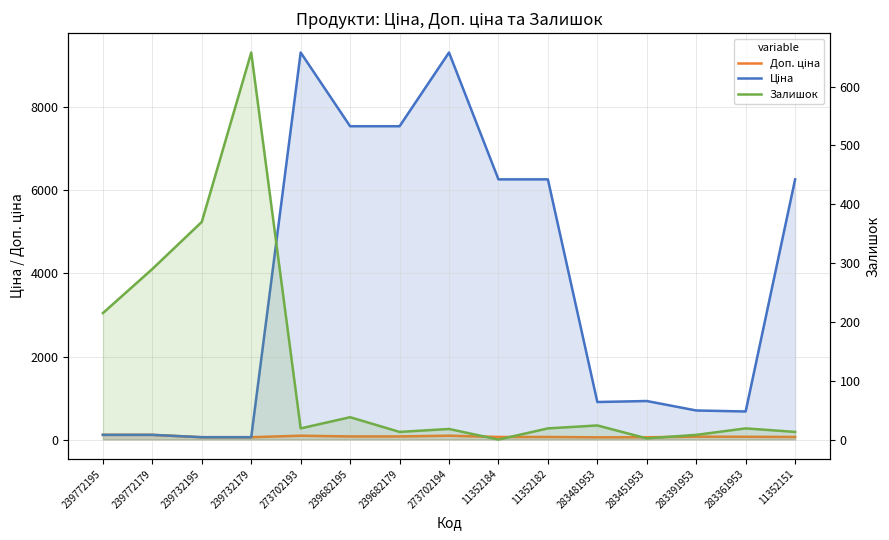

Rank the categories by Доп. ціна value from highest to lowest.

239772195, 239772179, 273702193, 273702194, 239682195, 239682179, 283391953, 283361953, 11352184, 11352182, 11352151, 239732195, 239732179, 283451953, 283481953